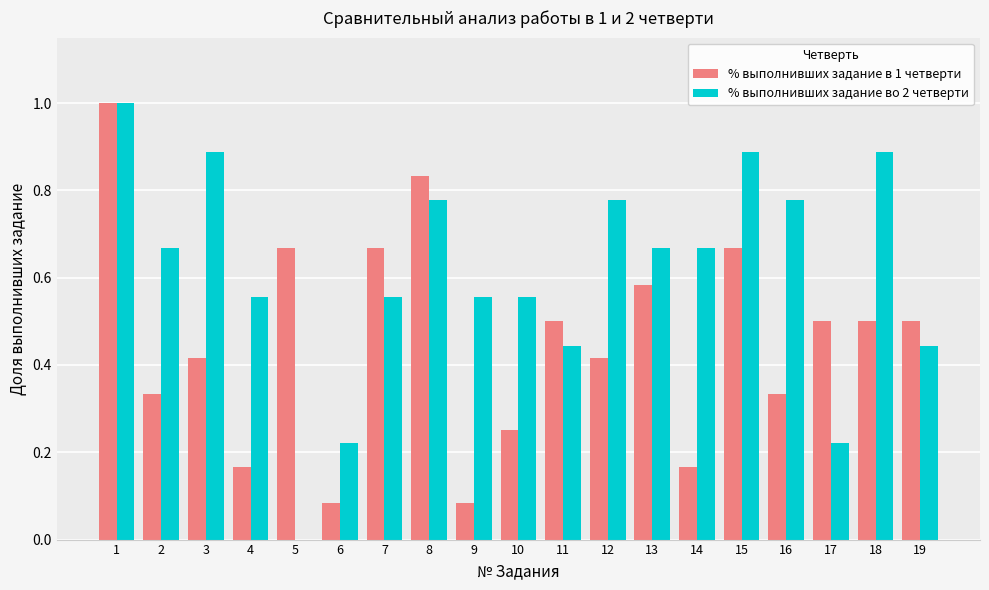

The % выполнивших задание во 2 четверти series shows 1.6 at 18. True or false?

False